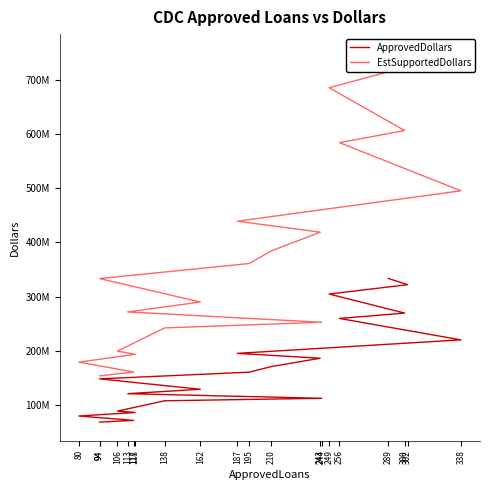

What is the difference between the maximum and minimum values in the EstSupportedDollars series?

596549250